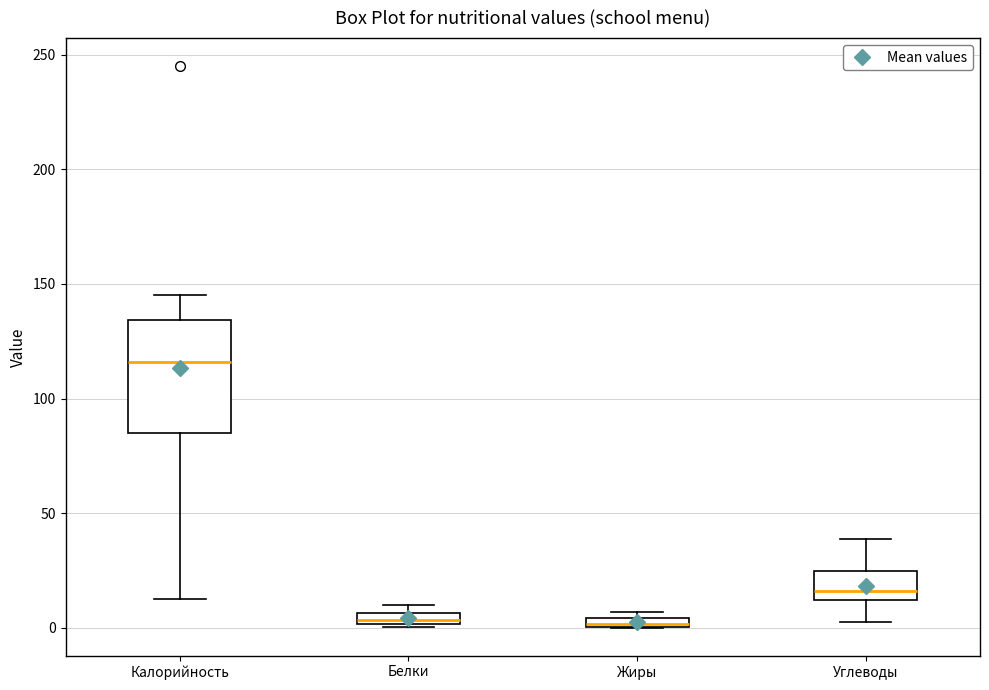

Which box's median line is the highest?

Калорийность